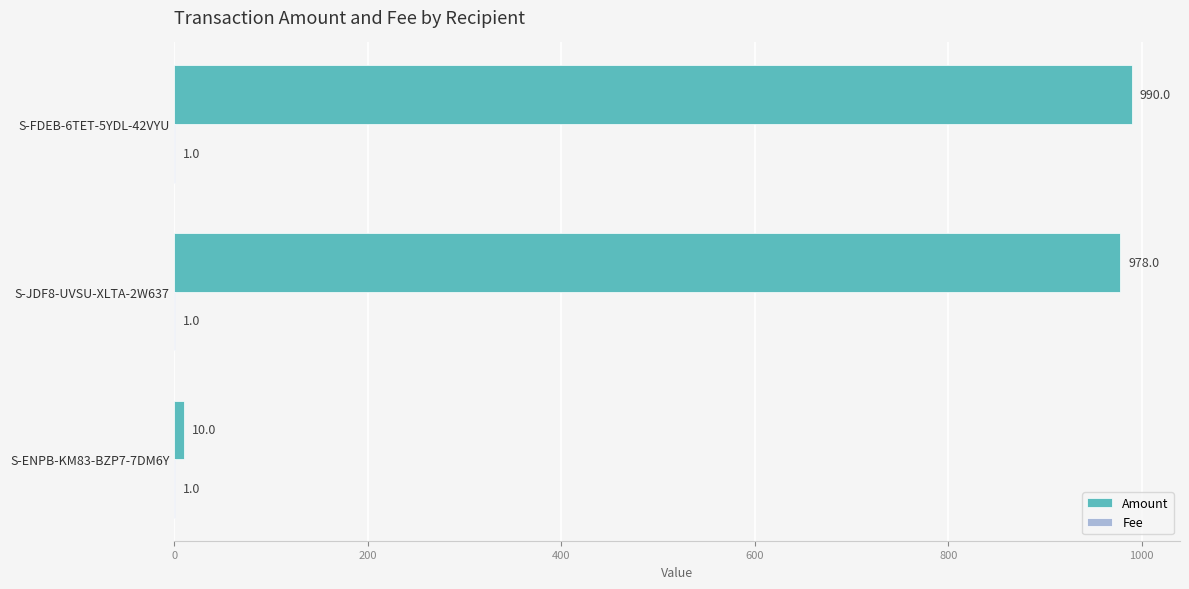

True or false: Amount has a value of 990 at S-FDEB-6TET-5YDL-42VYU.

True